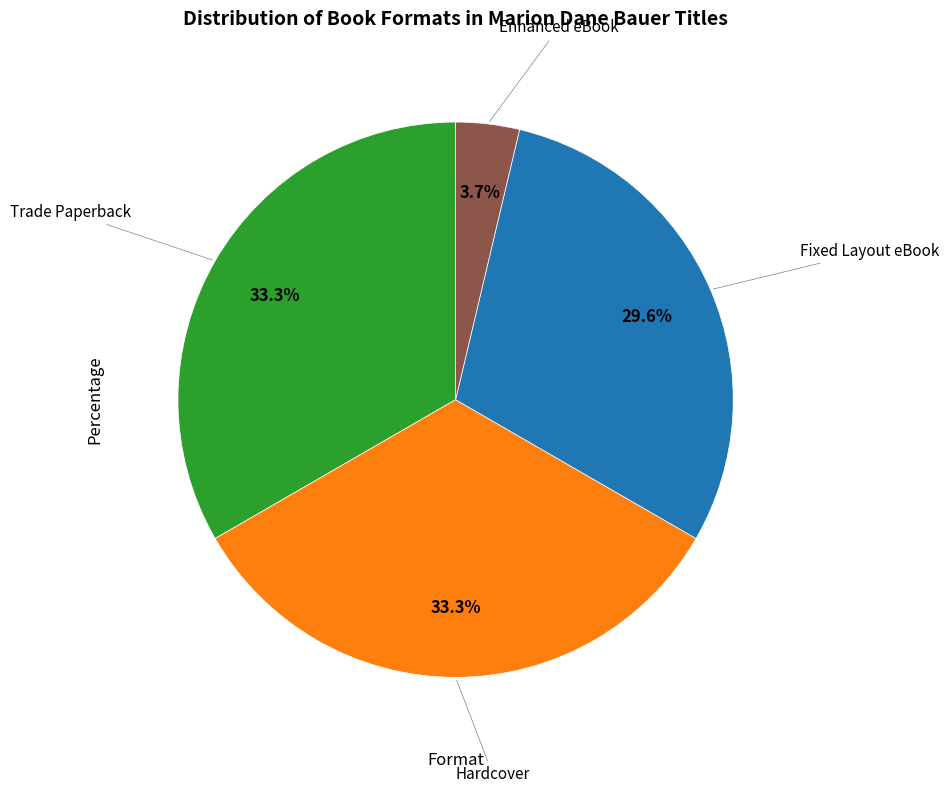

Does any single category account for the majority?

No